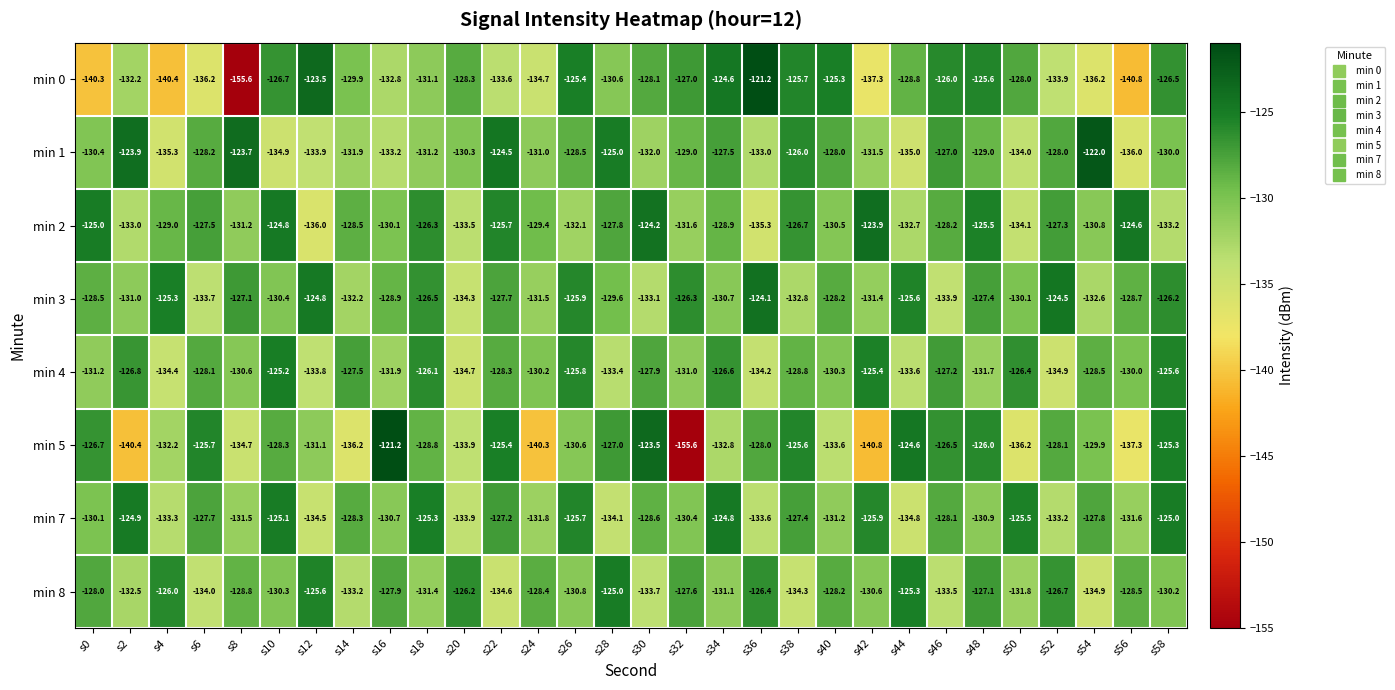

Which category has the lowest value in the min 8 series?

s54